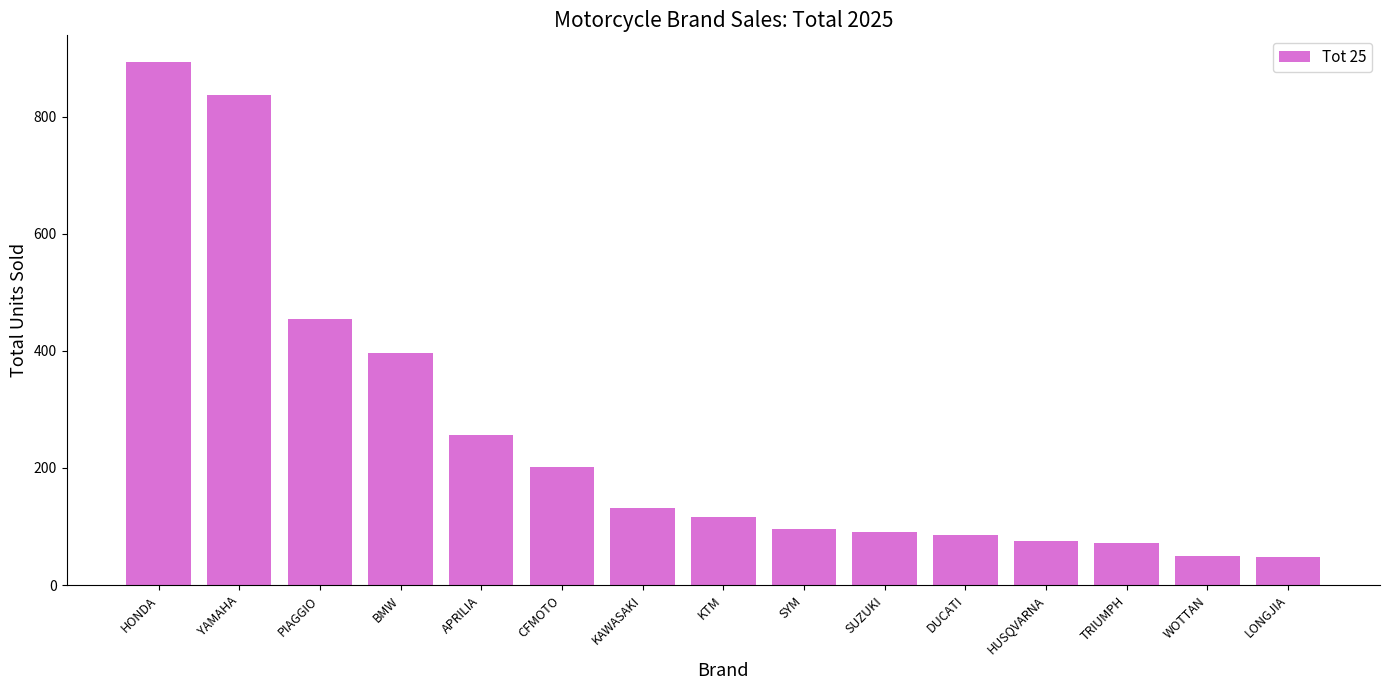

Which has a higher value, DUCATI or CFMOTO?

CFMOTO